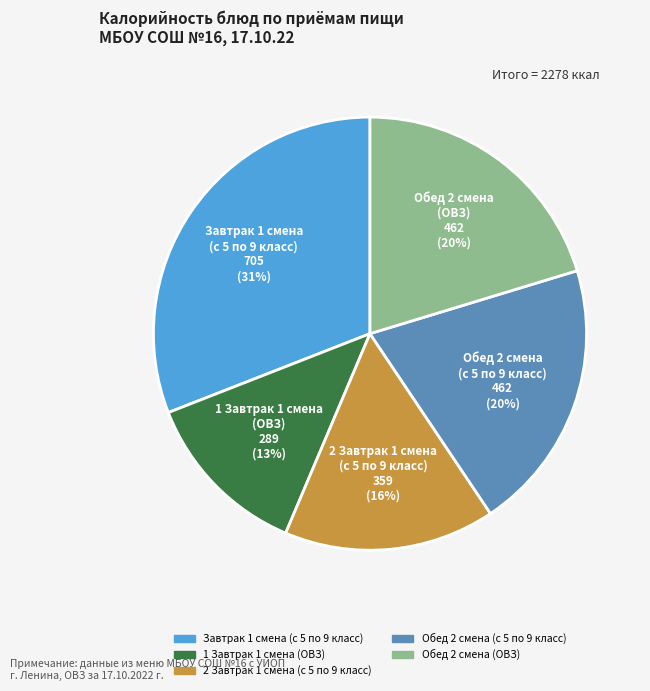

What is the ratio of the value at 2 Завтрак 1 смена (с 5 по 9 класс) to the value at 1 Завтрак 1 смена (ОВЗ)?

1.2